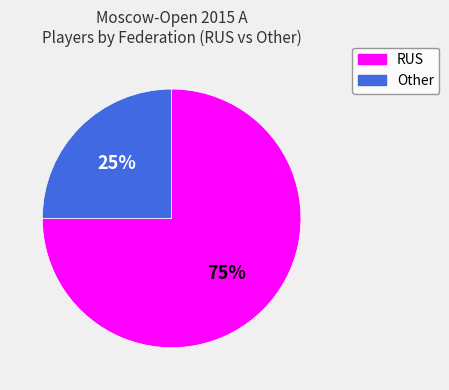

Between Other and RUS, which is larger?

RUS